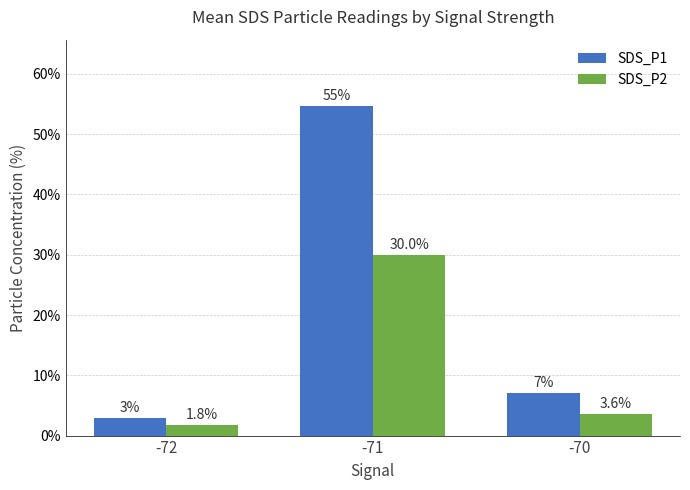

What is the sum of the SDS_P2 values at -72 and -70?

5.4